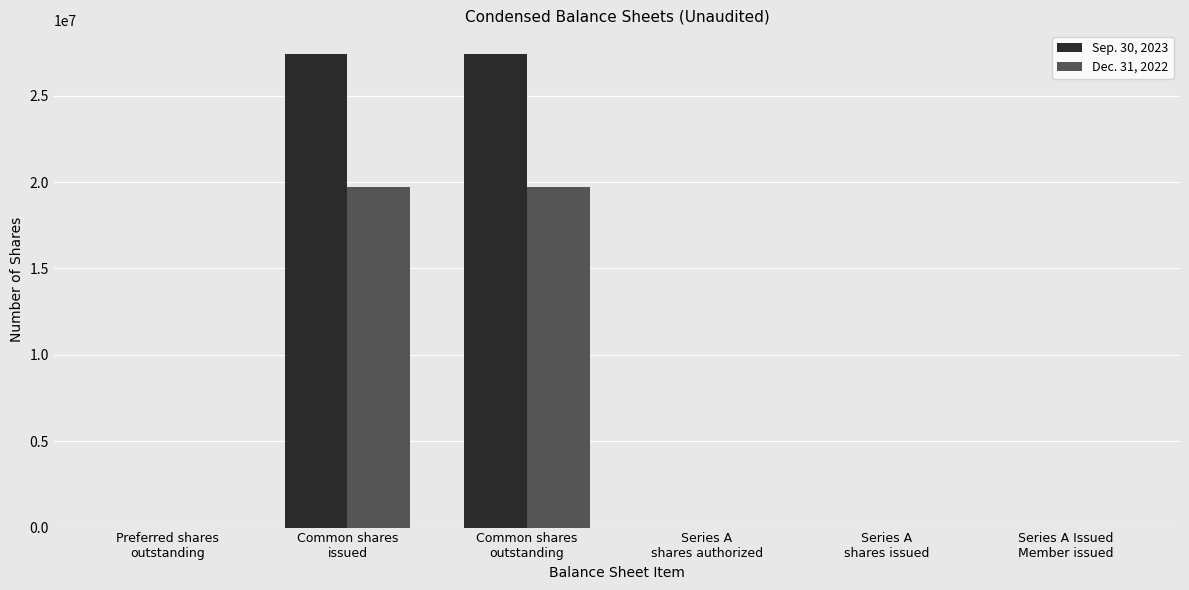

What is the maximum value shown in the chart?

27410234